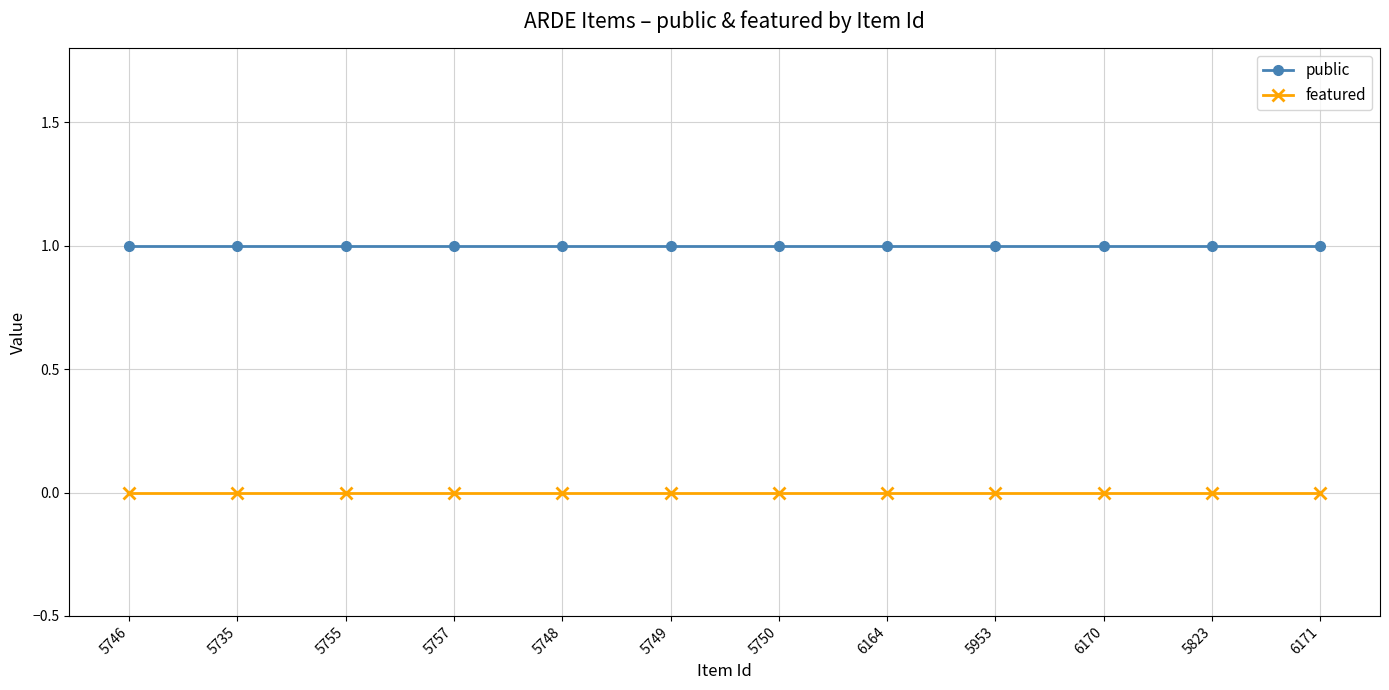

True or false: featured and public intersect in this chart.

False